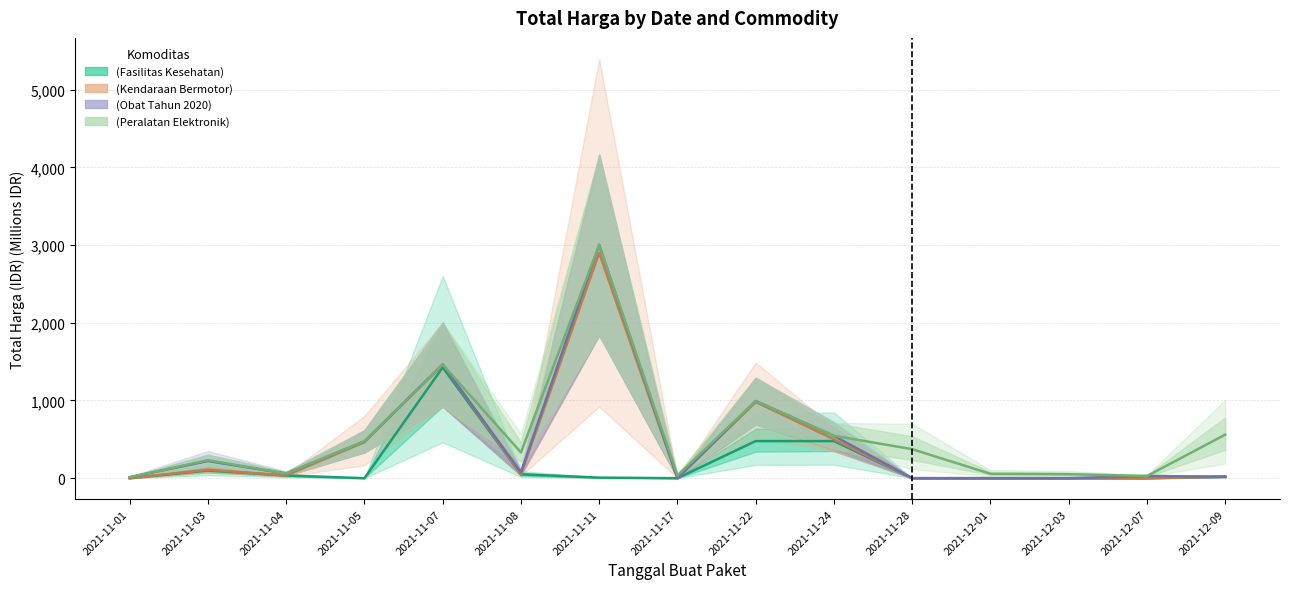

How many values in the Total Harga (Peralatan Elektronik) series exceed 331?

8